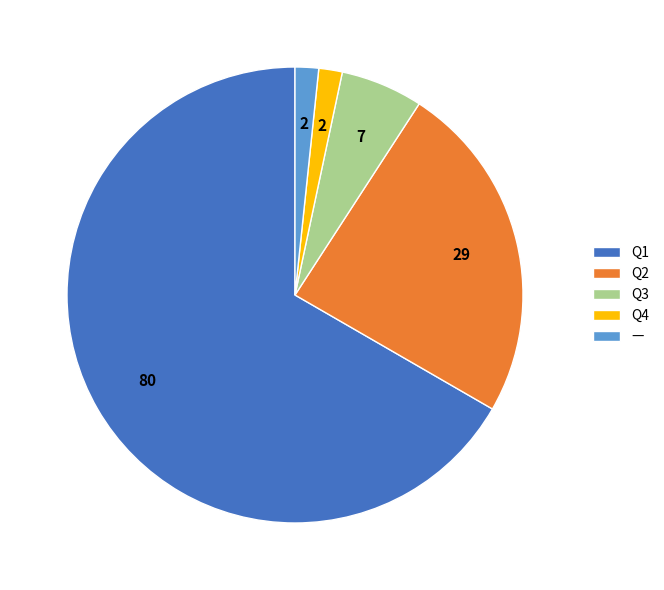

The Q1 slice represents 59% of the pie. True or false?

False